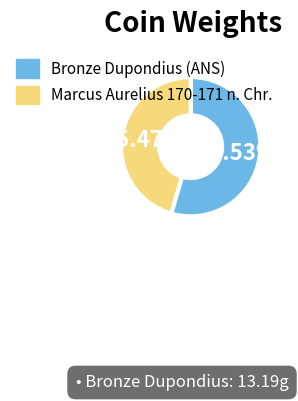

Is there a majority slice in this chart?

Yes